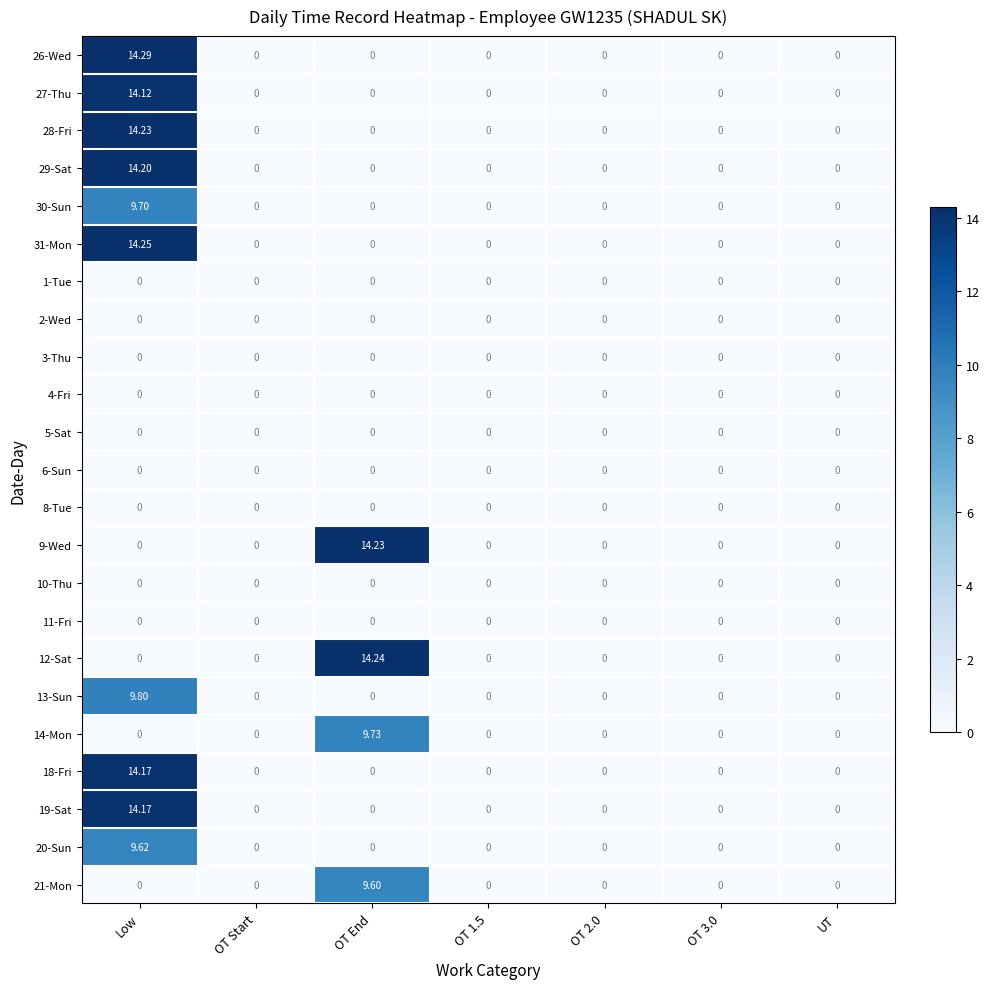

Which label corresponds to the largest value in the chart?

Low